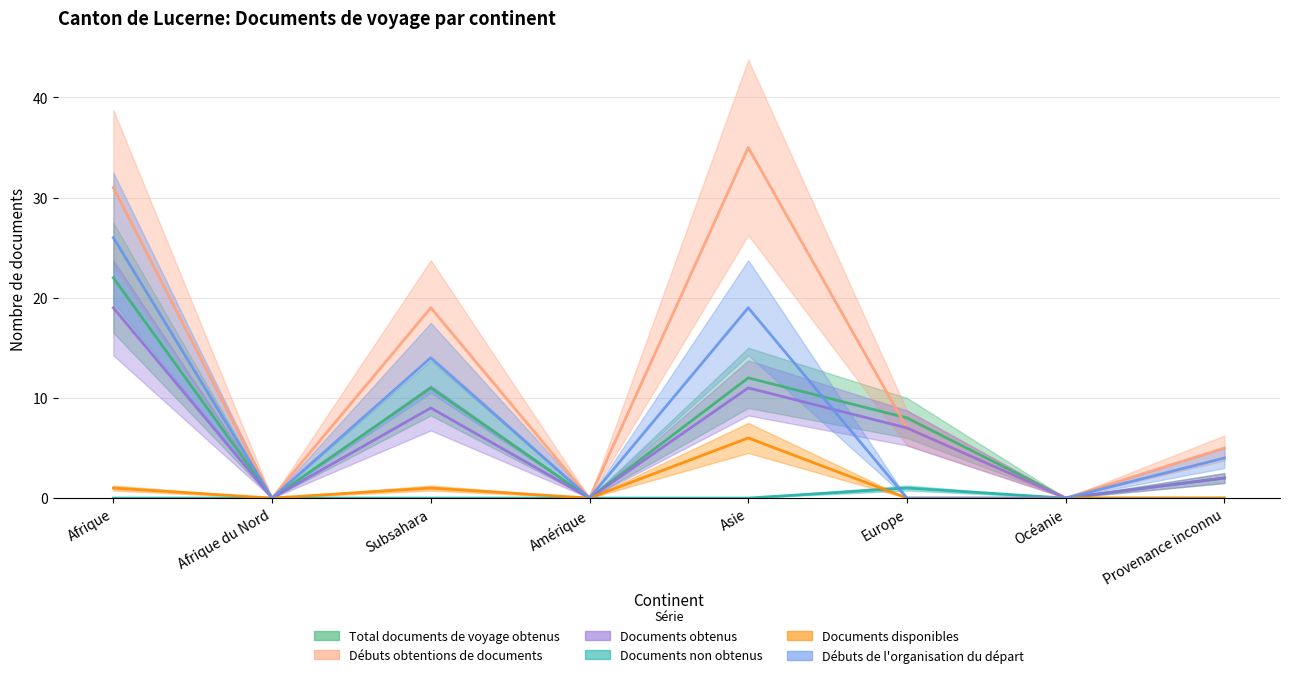

Between Asie and Océanie, which series saw the biggest shift?

Débuts obtentions de documents